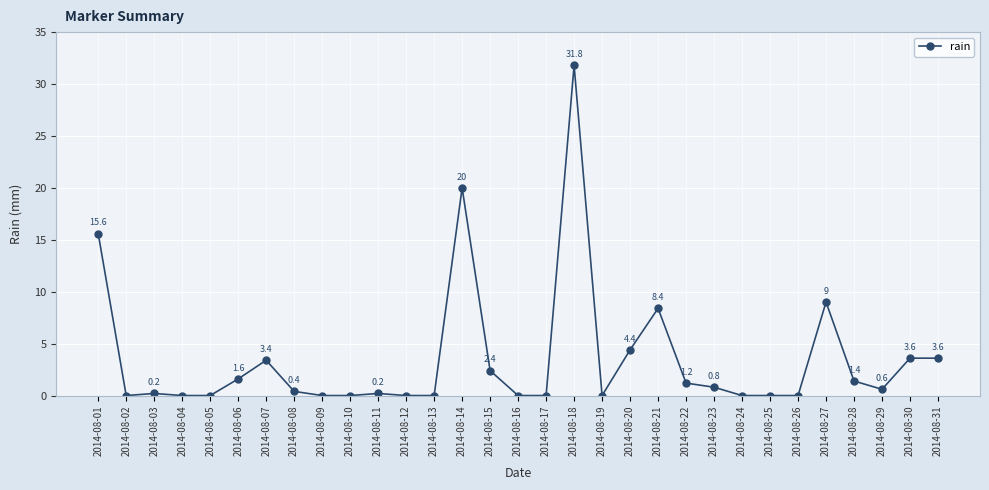

Does the chart display data point markers on the line(s)?

Yes